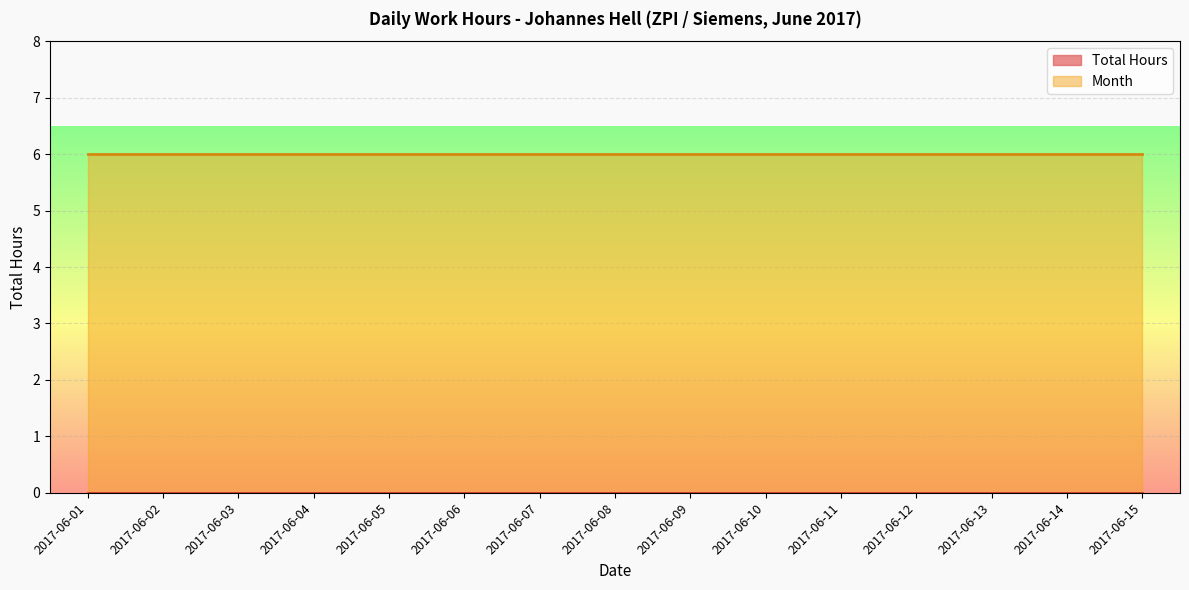

Between 2017-06-01 and 2017-06-08, which series saw the biggest shift?

Total Hours